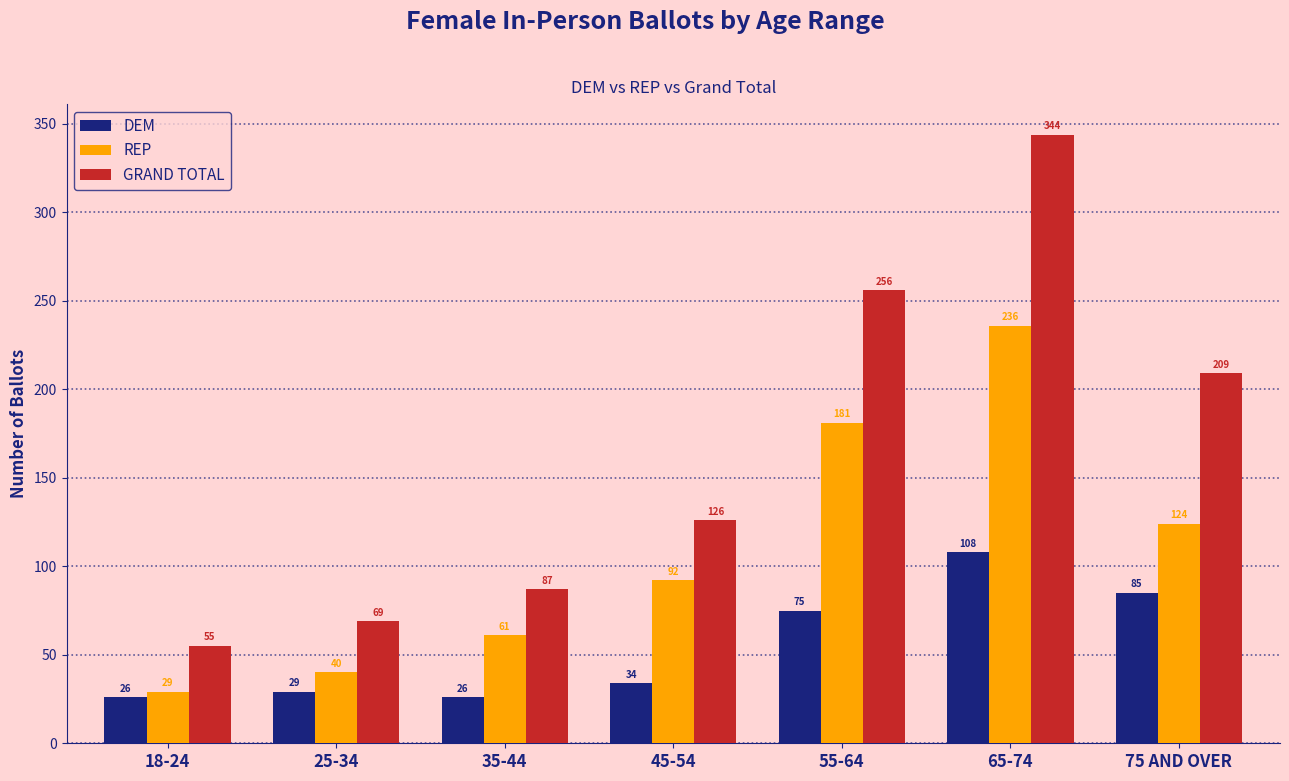

List the series in order of their overall mean, lowest first.

DEM, REP, GRAND TOTAL